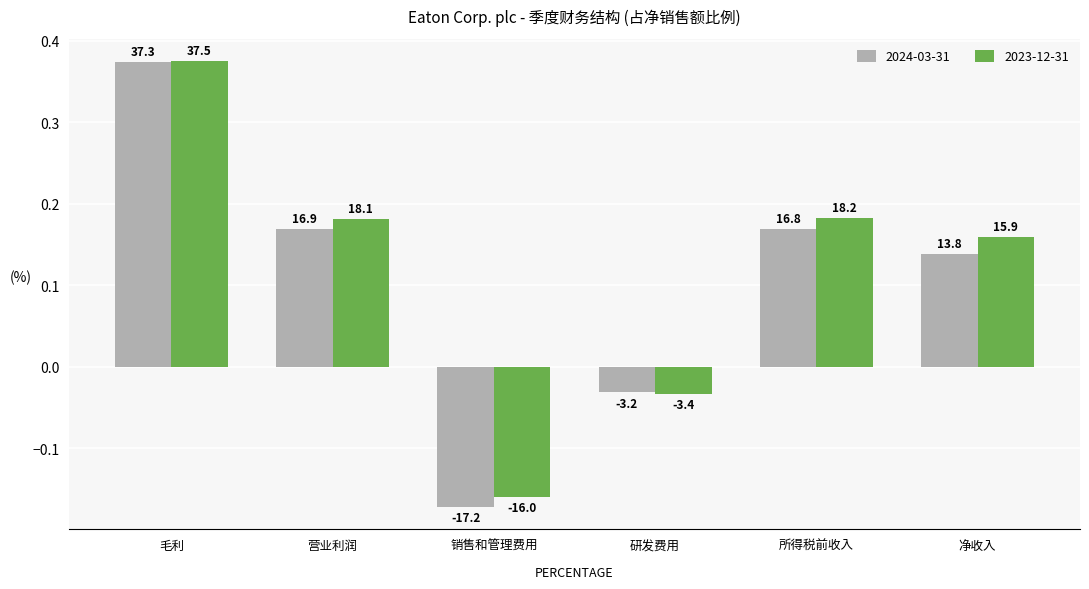

What are all the series names shown in the legend?

2024-03-31, 2023-12-31